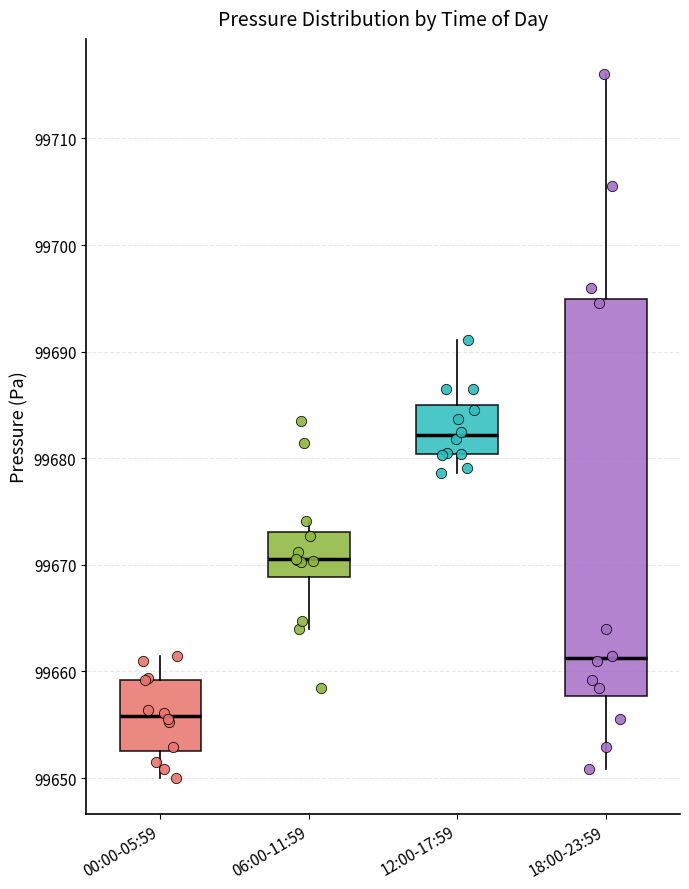

Which box is the tallest, from its lower edge to its upper edge?

18:00-23:59